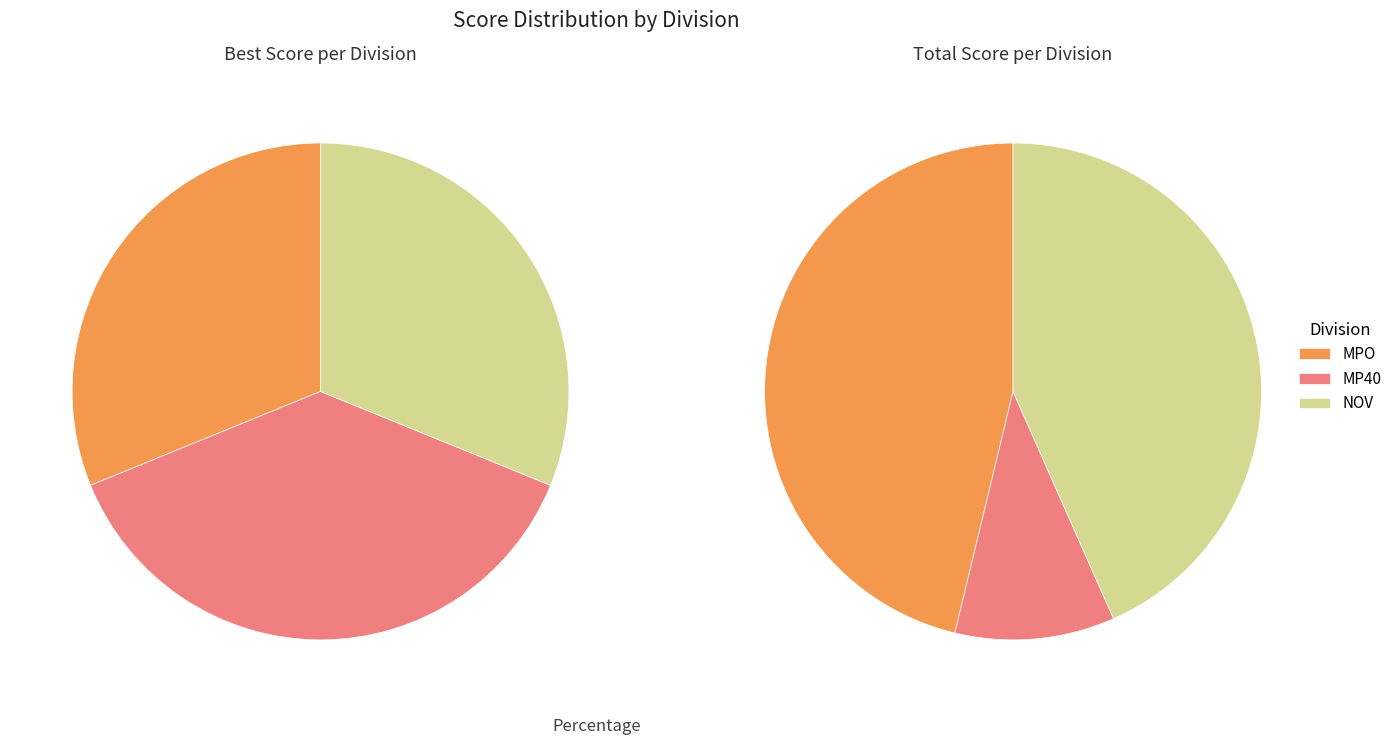

The MPO slice represents 31% of the pie. True or false?

True